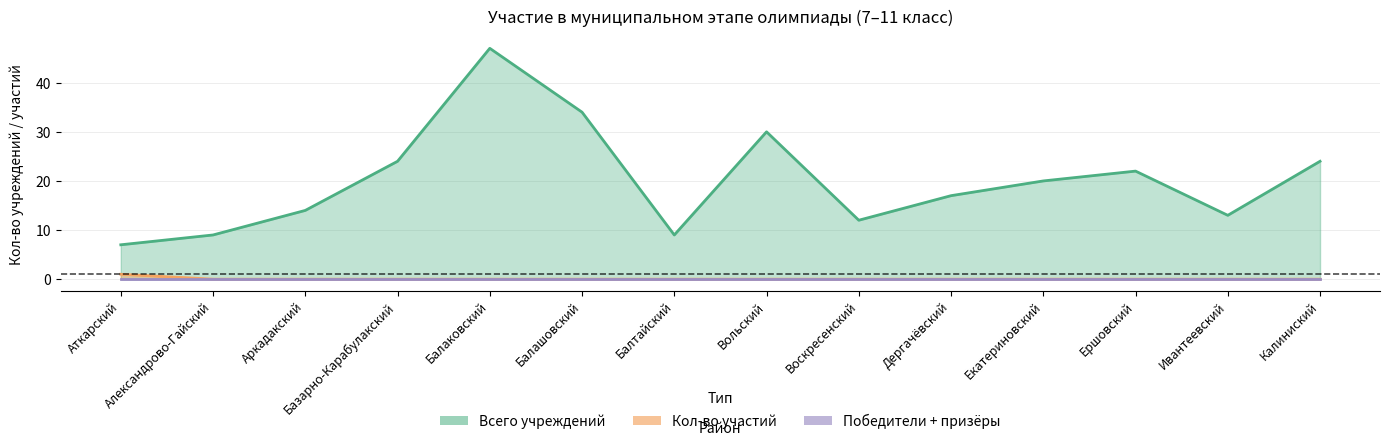

Between Александрово-Гайский and Балтайский, which series saw the biggest shift?

Всего учреждений